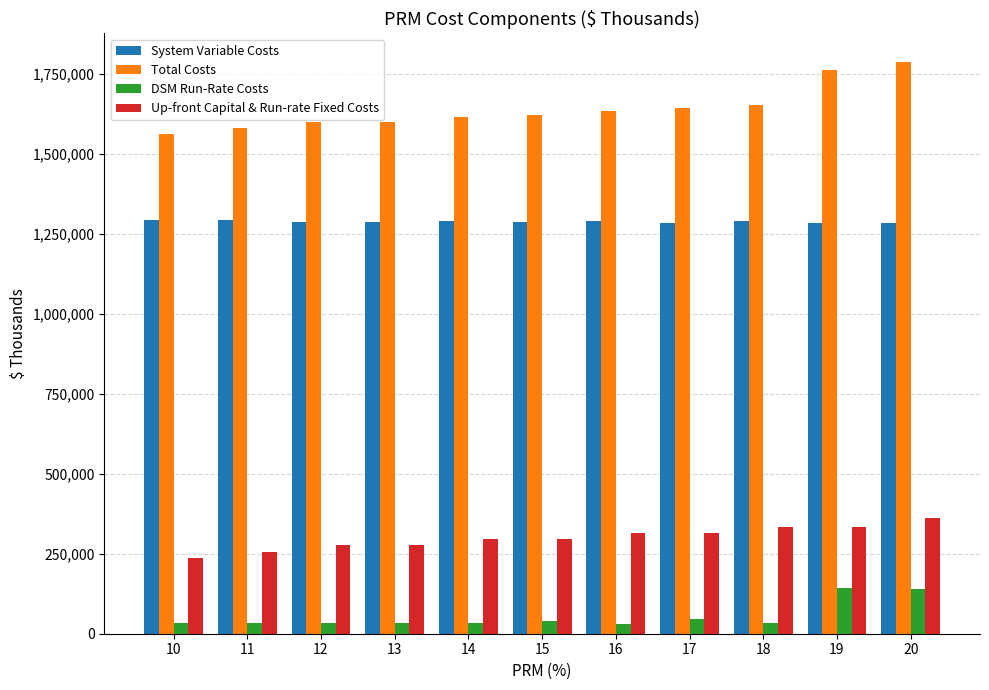

Rank the series by their maximum value, from lowest to highest.

DSM Run-Rate Costs, Up-front Capital & Run-rate Fixed Costs, System Variable Costs, Total Costs